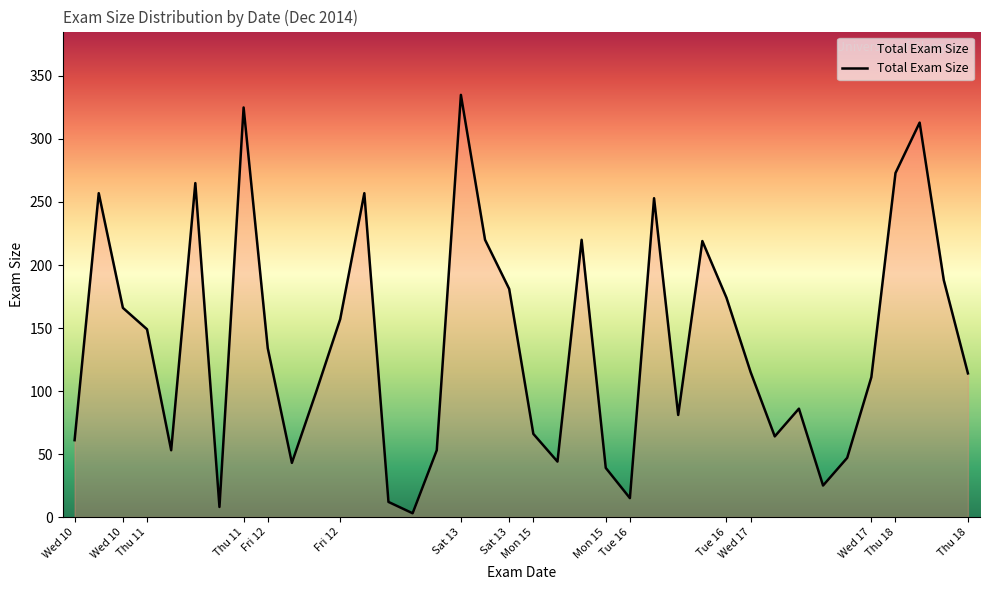

What is the average value?

138